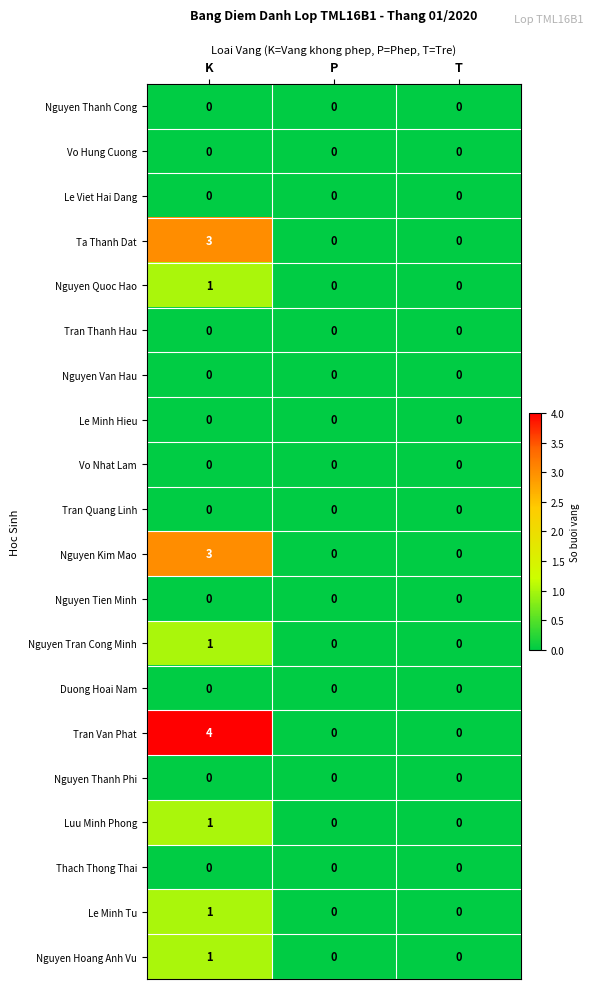

Is it true that Luu Minh Phong equals 0 at T?

True